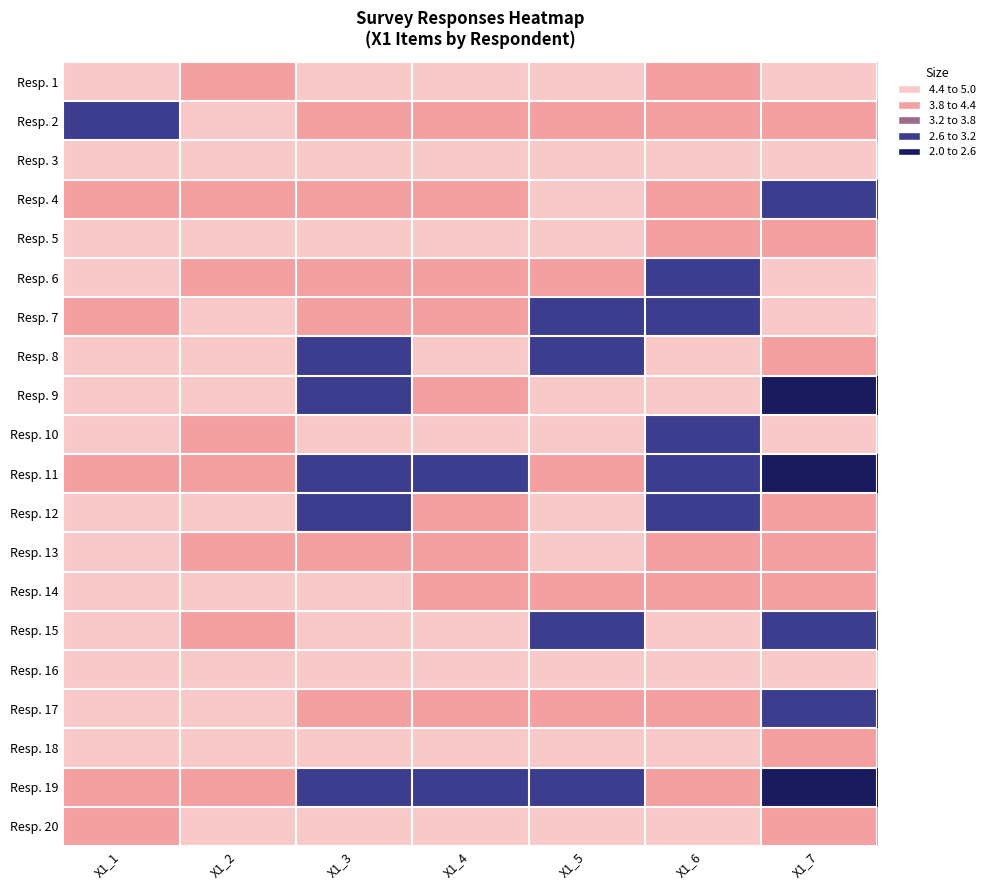

What is the total value across all series at X1_7?

77